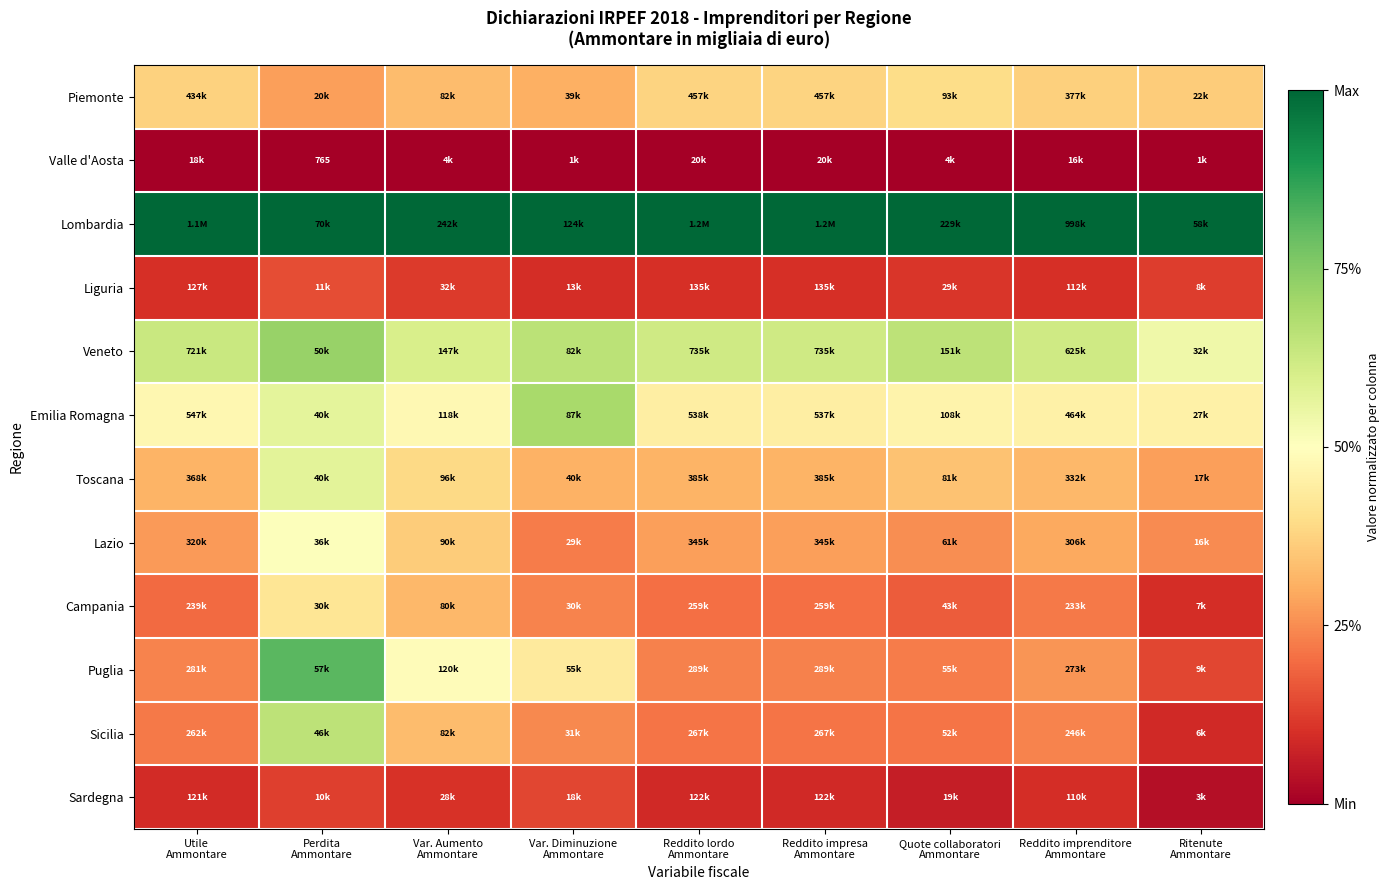

True or false: Emilia Romagna has a value of 0.2 at Quote collaboratori Ammontare.

False